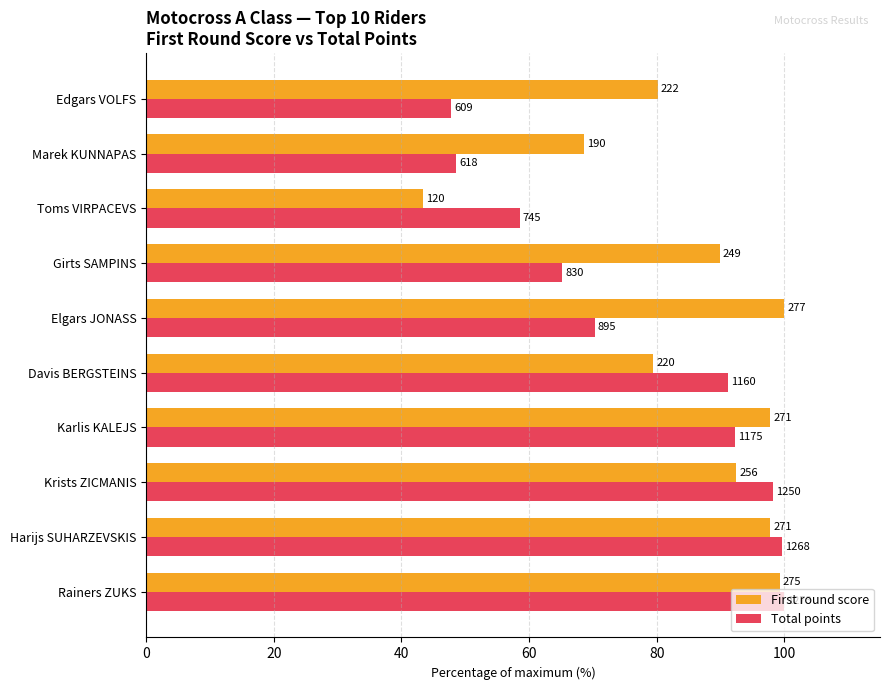

What are all the series names shown in the legend?

First round score, Total points